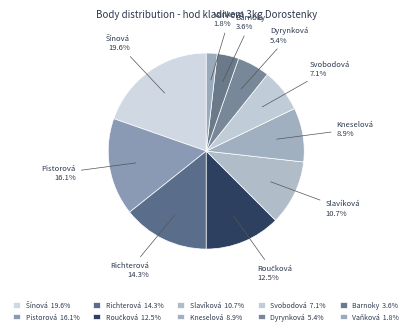

Which category has the smallest portion of the pie?

Vaňková Adéla